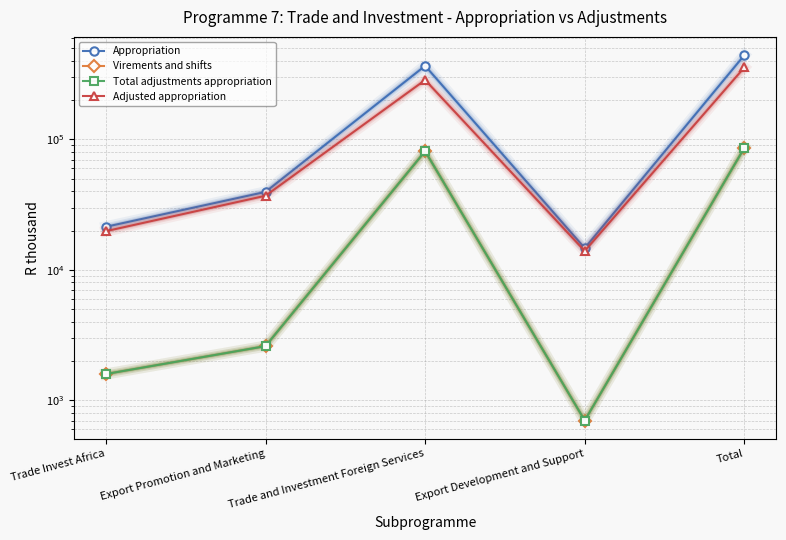

What is the maximum value for Virements and shifts?

85963